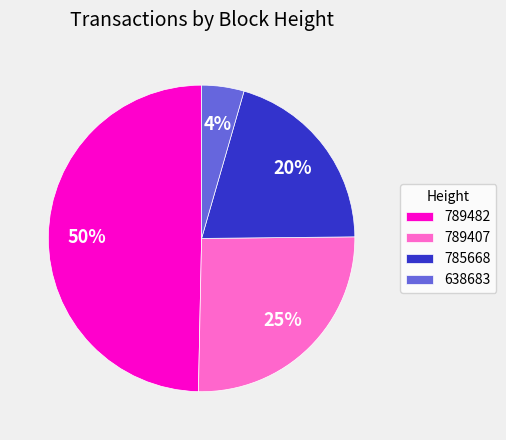

Rank the categories by value from lowest to highest.

638683, 785668, 789407, 789482